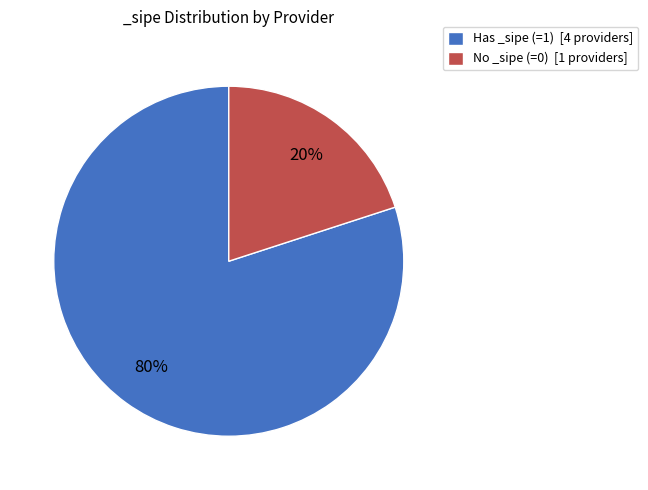

To the nearest percent, what percentage of the pie is Has _sipe (=1) [4 providers]?

80%